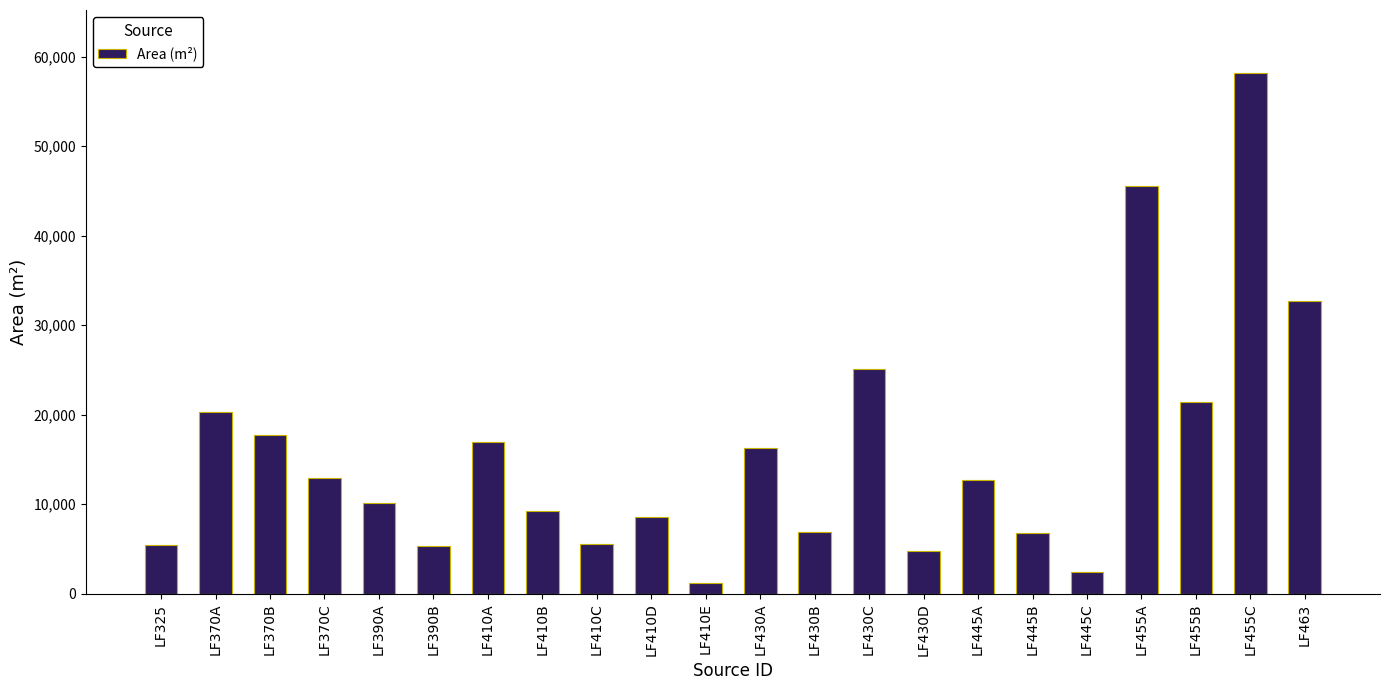

What is the difference between the maximum and minimum values?

56977.0